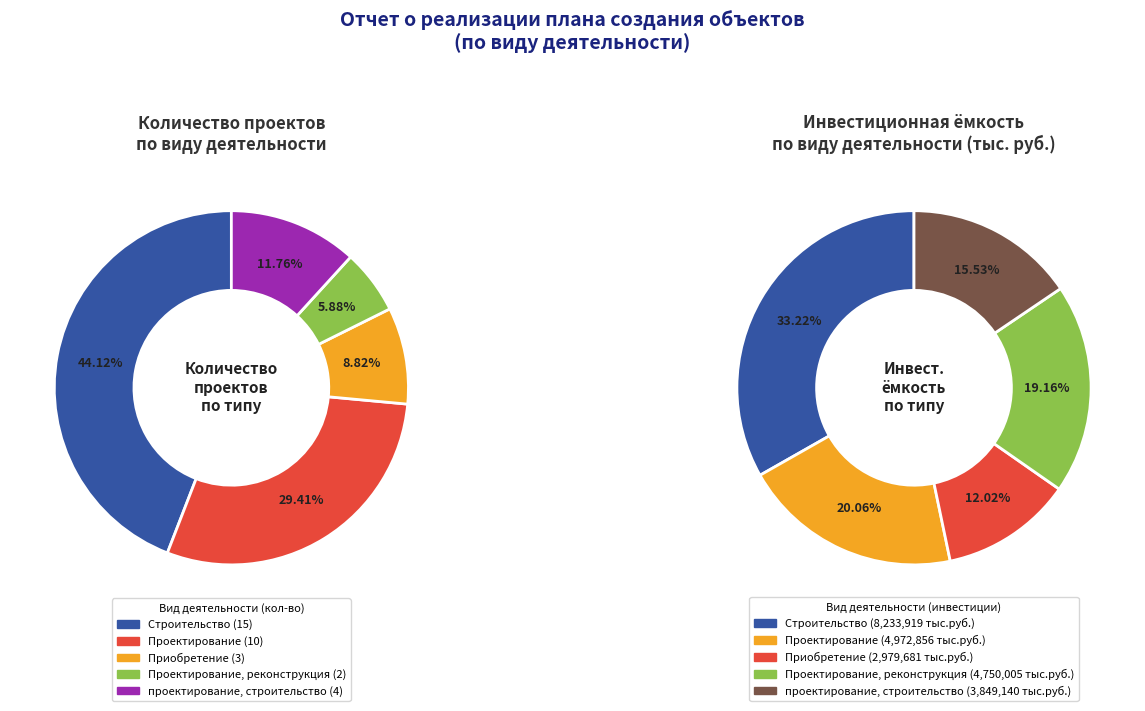

Is there any slice that represents more than half of the pie?

No